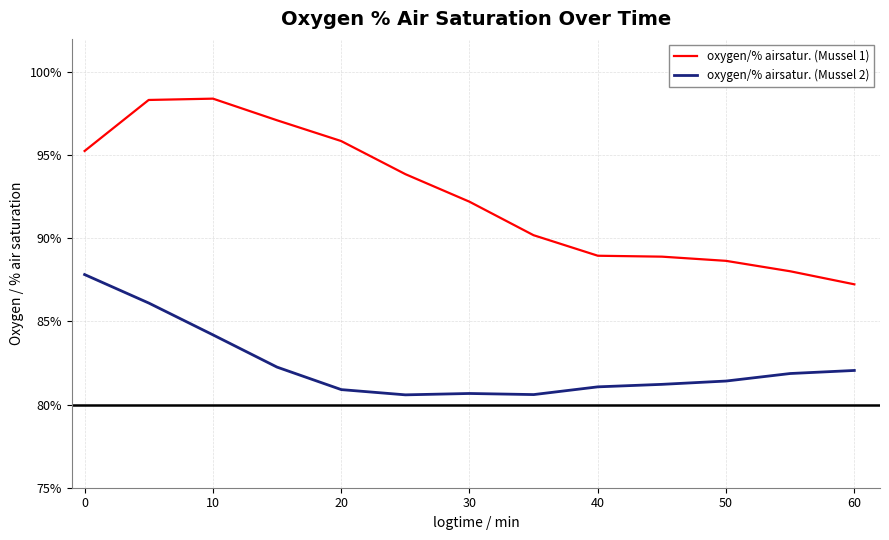

What is the value of the oxygen/% airsatur. (Mussel 2) point at the 7th from the left?

80.7